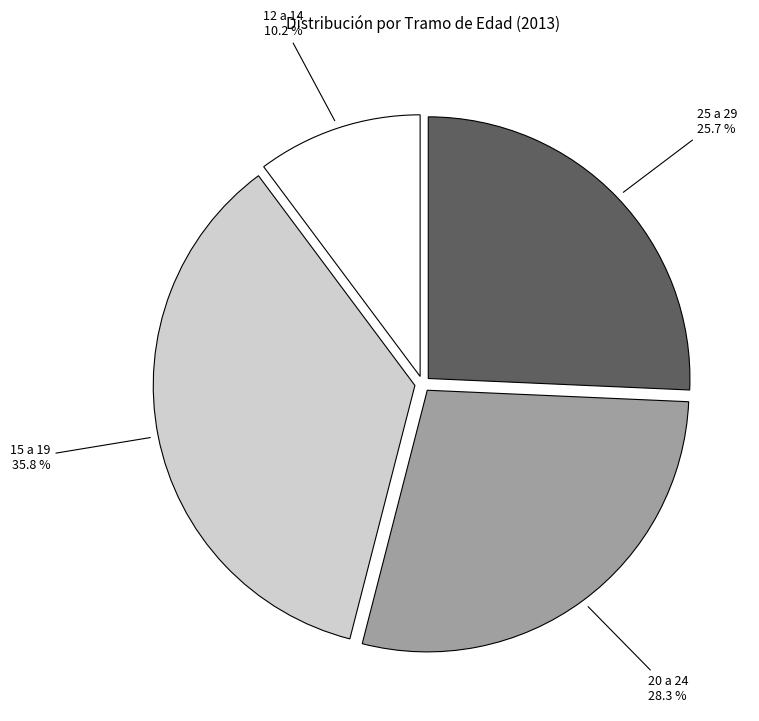

Rank the categories by value from lowest to highest.

12 a 14, 25 a 29, 20 a 24, 15 a 19